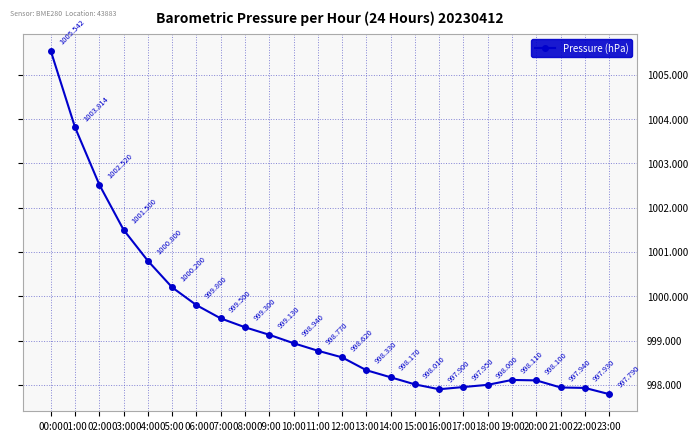

At which category does the data reach its first local valley?

16:00